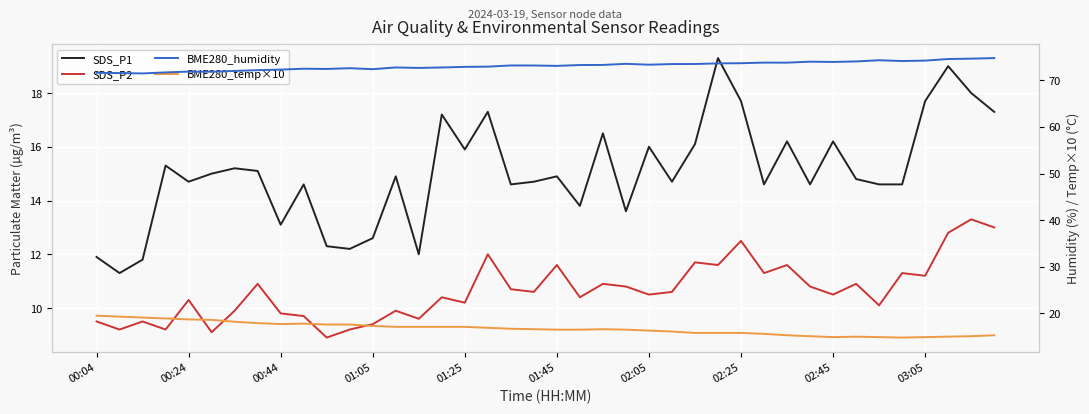

The value of BME280_temp×10 at 13 is 23.1. True or false?

False